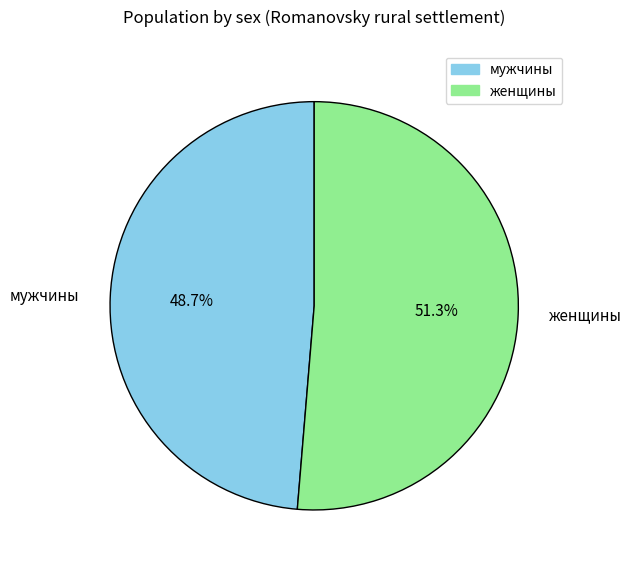

Which slice is the largest?

женщины